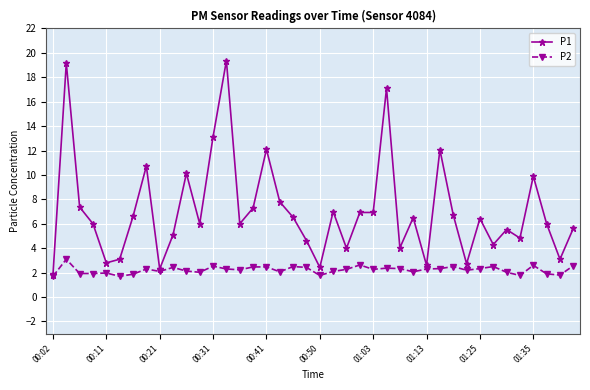

Which series has the largest range (max minus min)?

P1